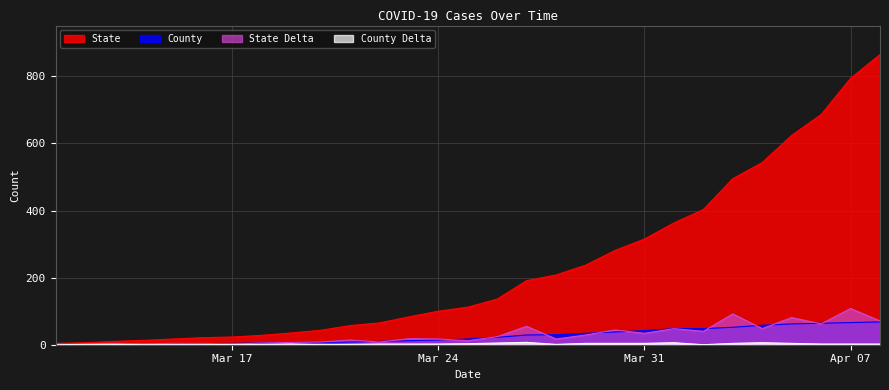

Which series has the largest total across all categories?

State